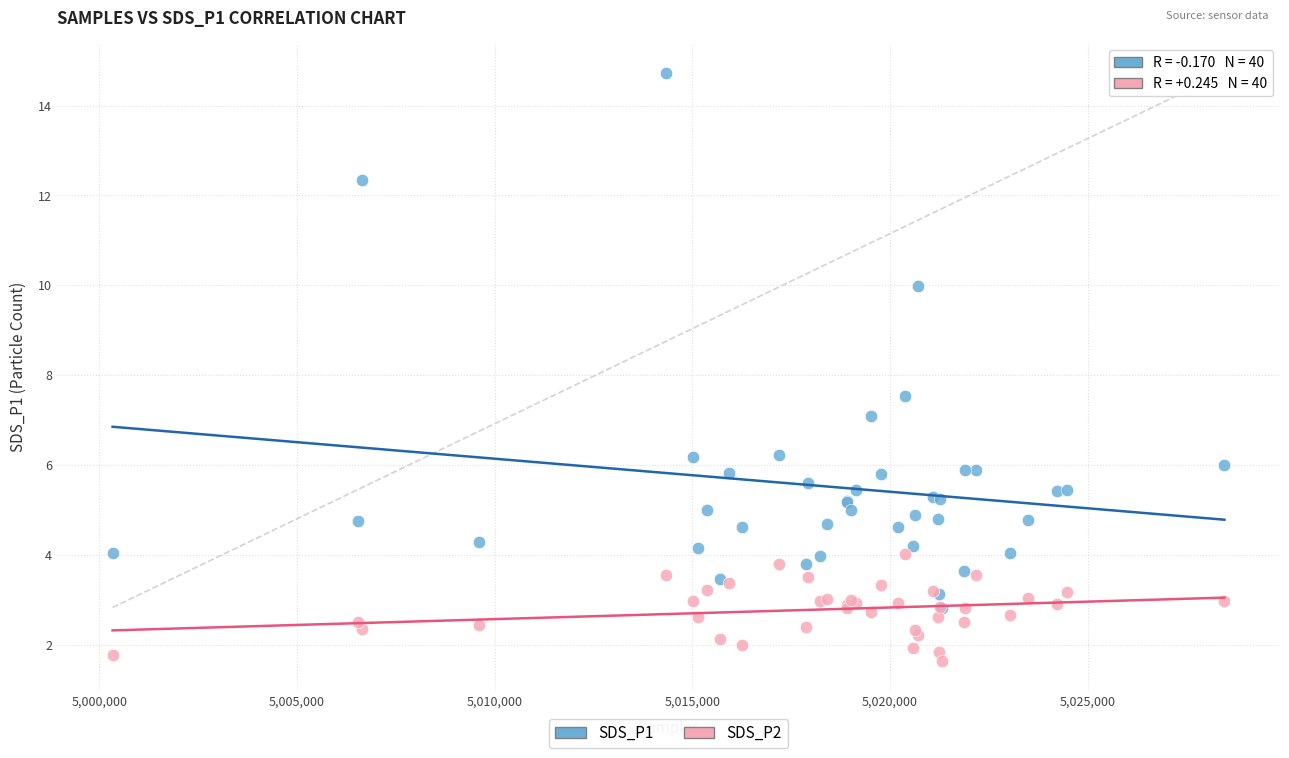

Which series has the widest spread of Y values?

SDS_P1